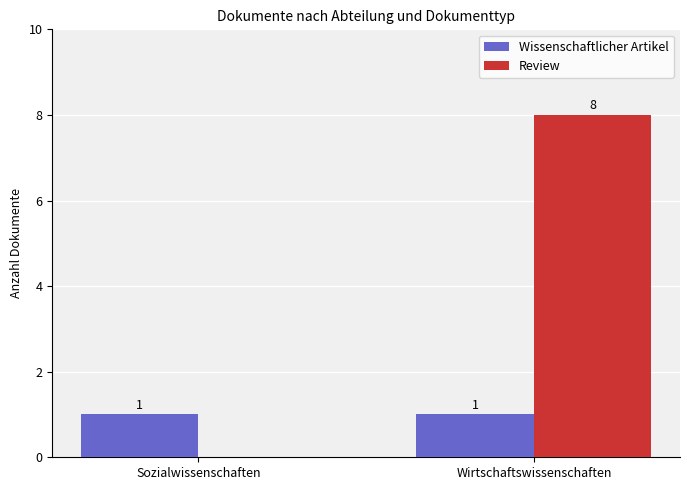

Reading left to right, extract all data points from this chart.

Wissenschaftlicher Artikel: 1	1
Review: 0	8